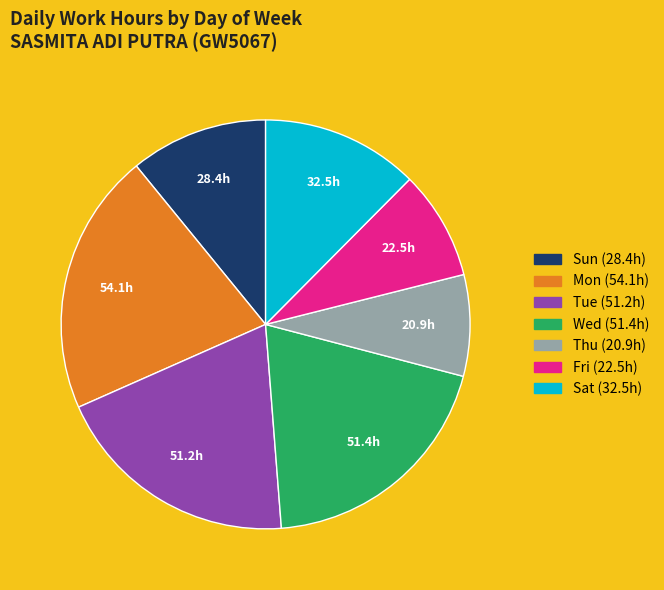

Is there a majority slice in this chart?

No